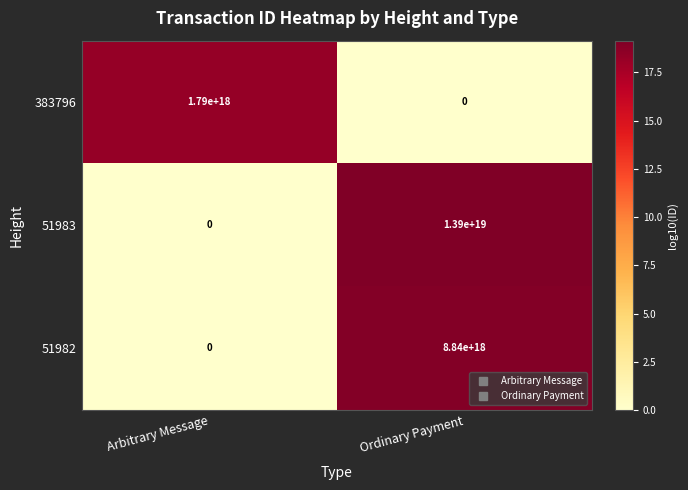

At which category is the sum across all series the highest?

Ordinary Payment